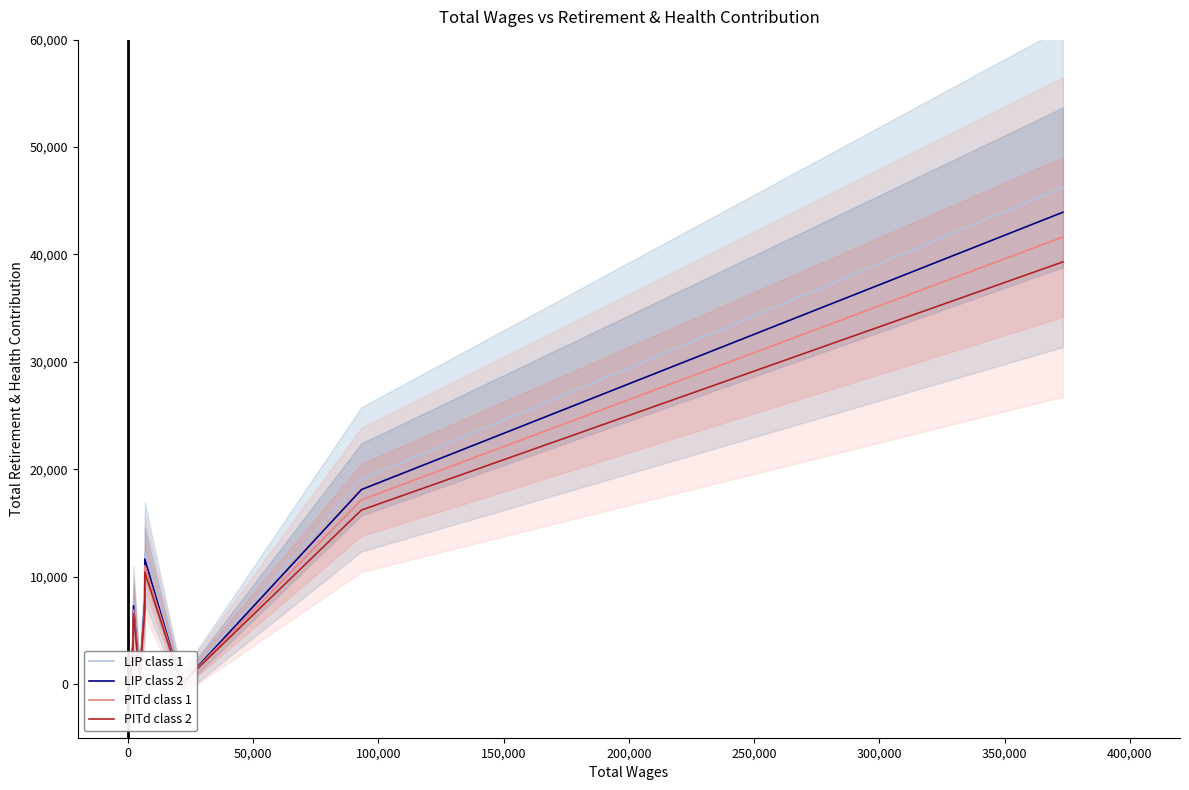

How many lines are shown in the chart?

4